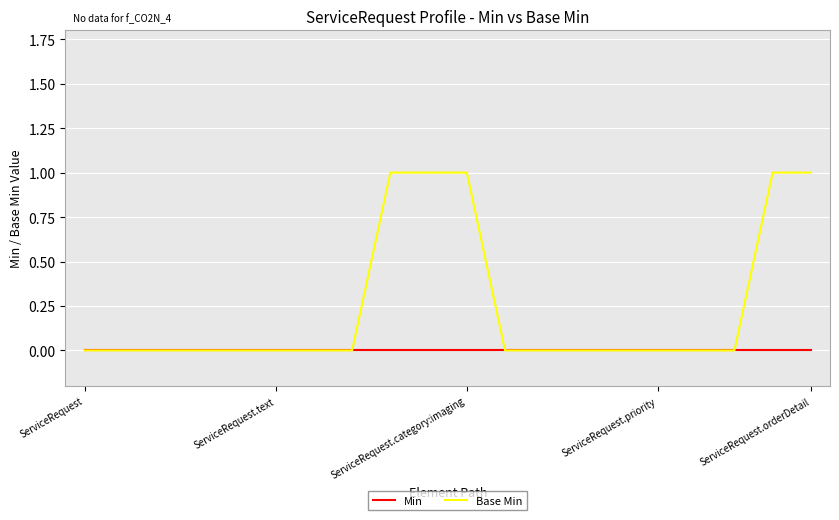

List the series in order of their peak value, highest first.

Base Min, Min